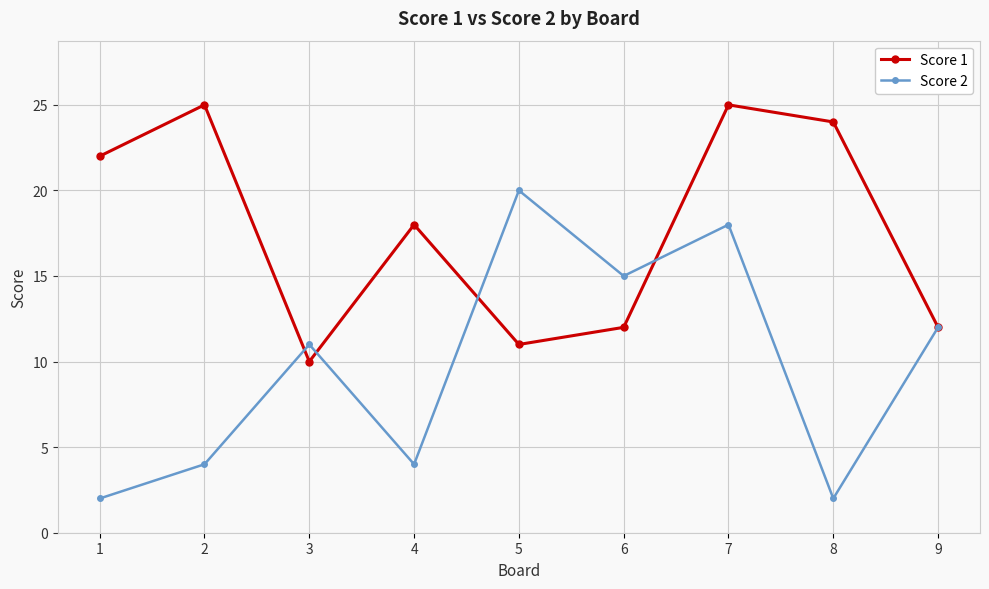

Which series has the largest range (max minus min)?

Score 2